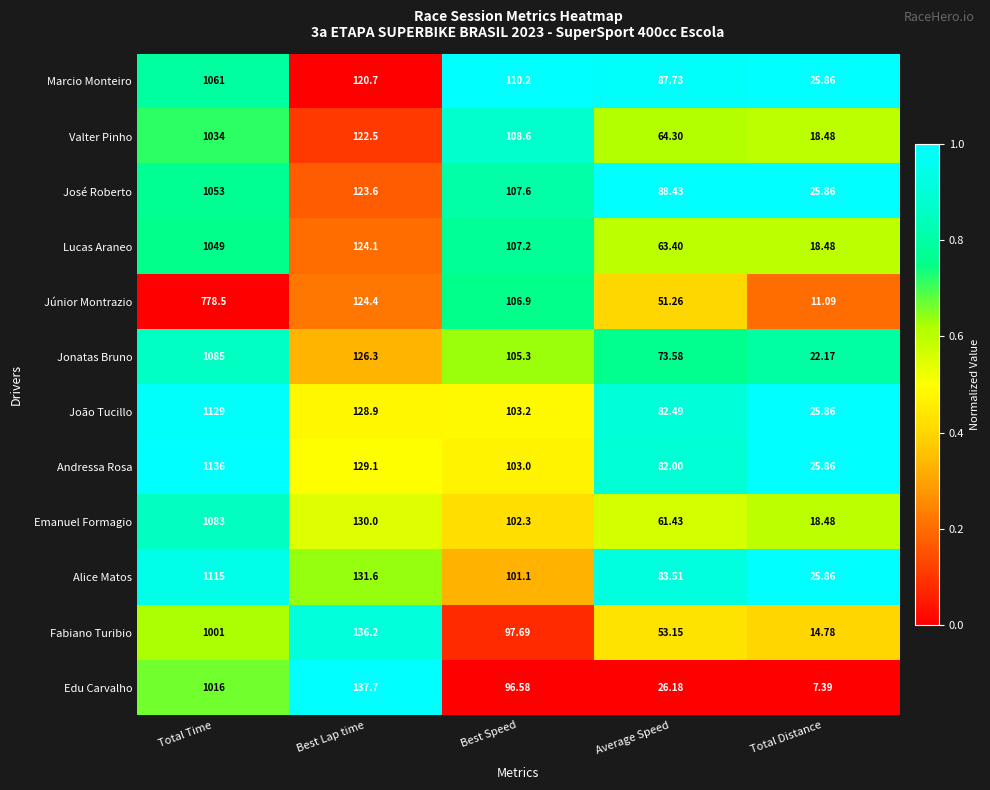

At which label is Júnior Montrazio closest to 394?

Best Lap time